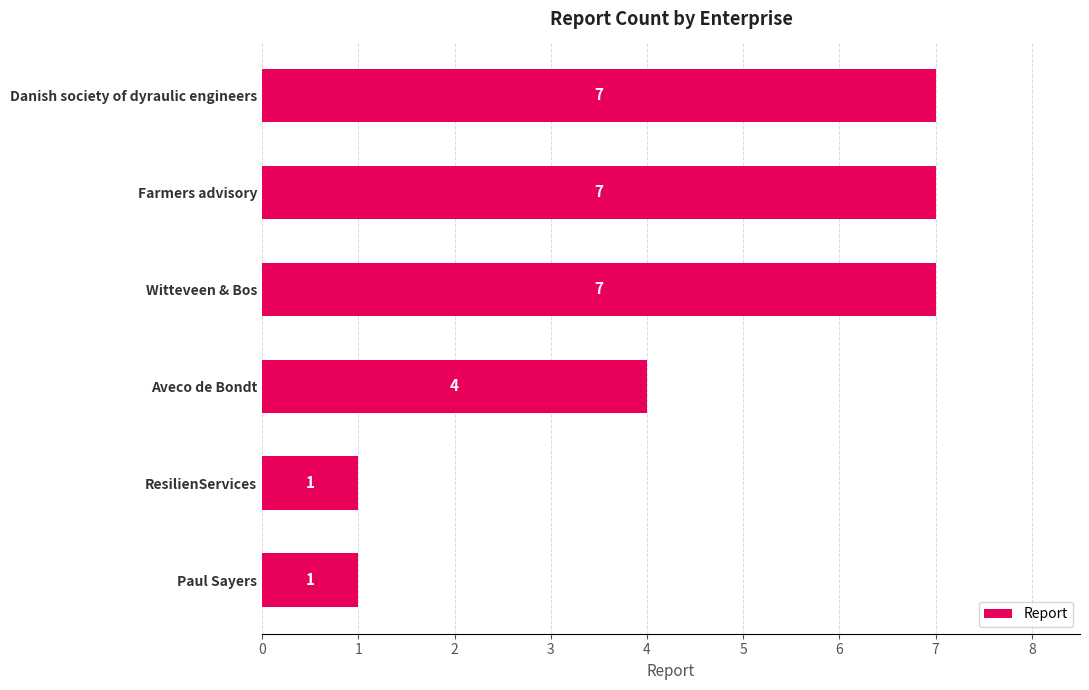

What is the change in value from Paul Sayers to Aveco de Bondt?

+3